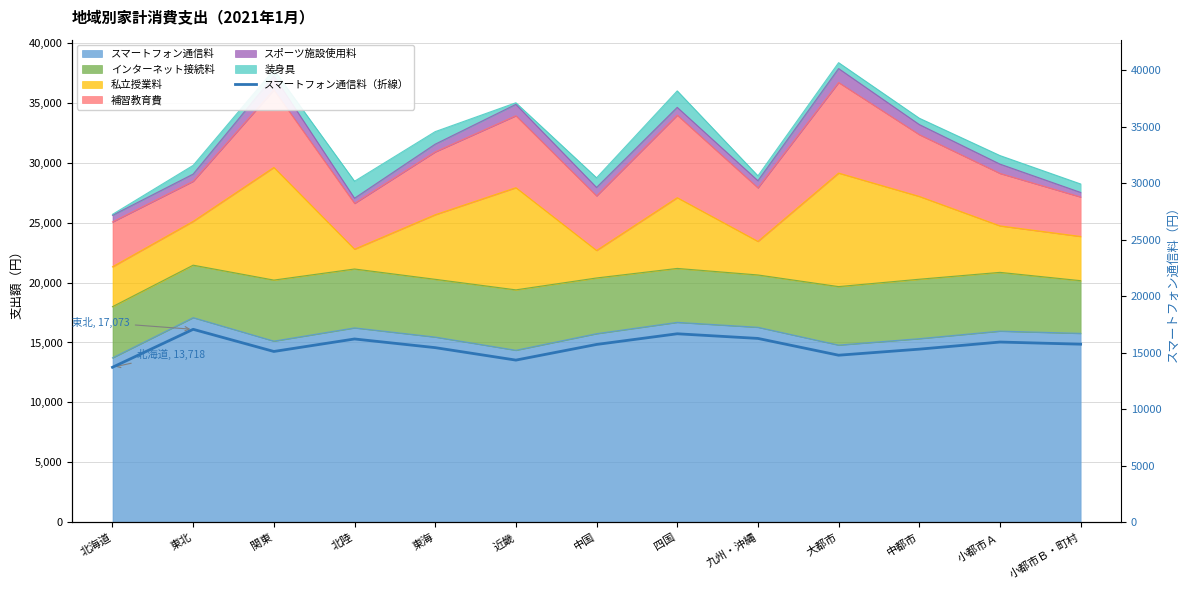

What is the minimum value shown in the chart?

13718